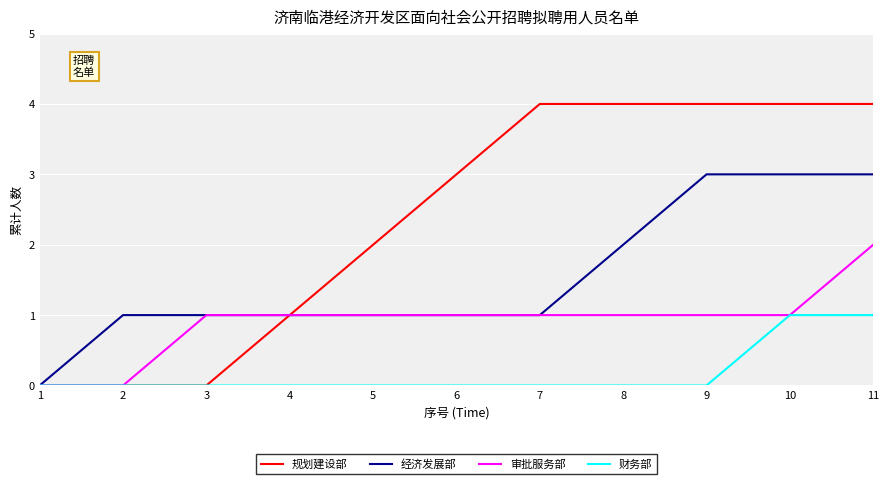

Reading left to right, extract all data points from this chart.

规划建设部: 0	0	0	1	2	3	4	4	4	4	4
经济发展部: 0	1	1	1	1	1	1	2	3	3	3
审批服务部: 0	0	1	1	1	1	1	1	1	1	2
财务部: 0	0	0	0	0	0	0	0	0	1	1